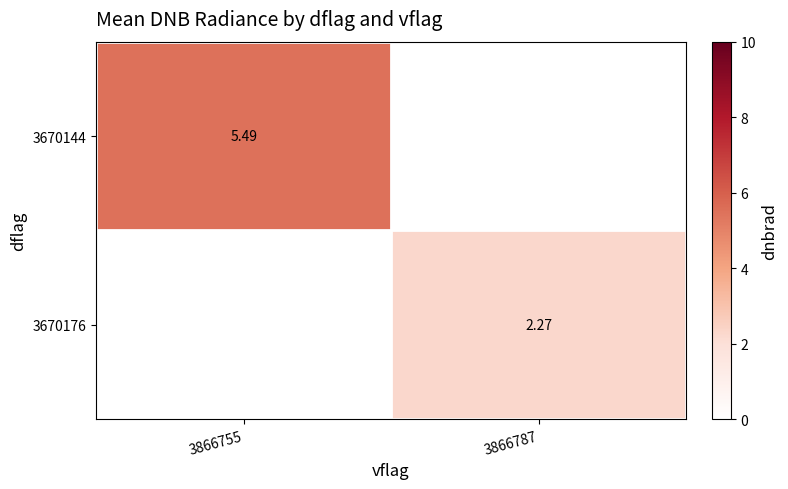

How many data points in 3670176 are above 2?

1